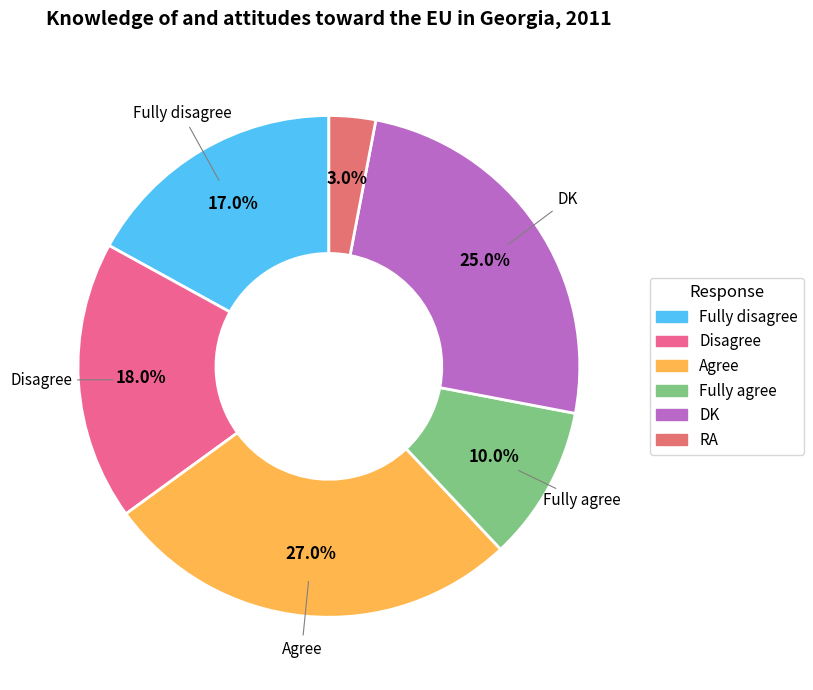

True or false: RA accounts for 3% of the total.

True